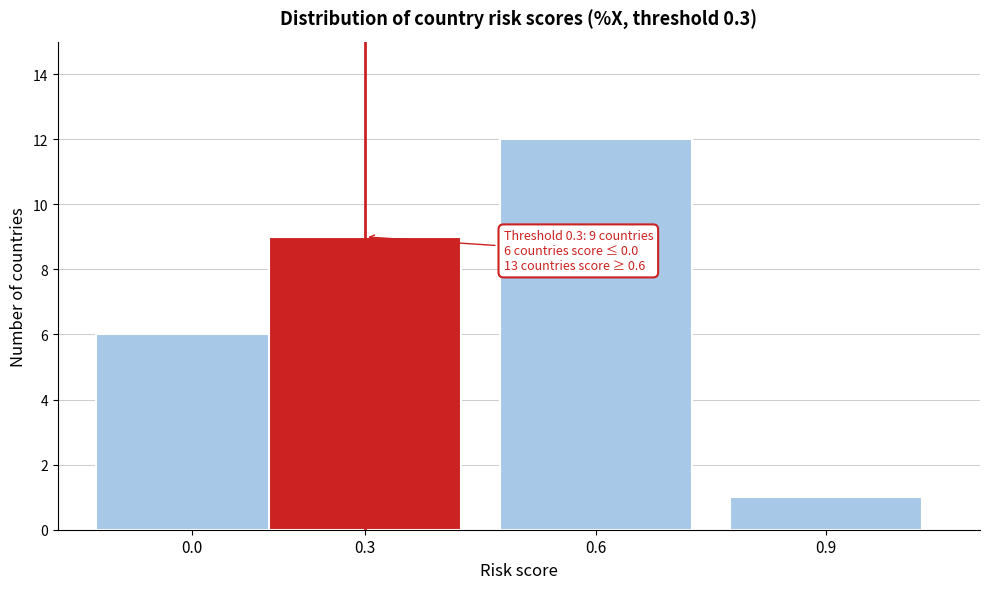

Reading left to right, extract all data points from this chart.

6	9	12	1